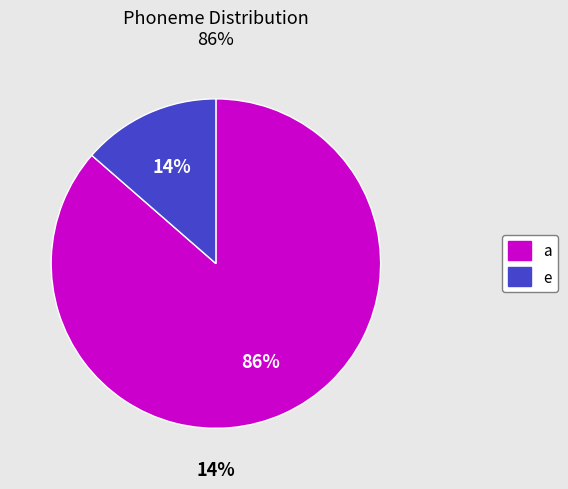

Between a and a, which is larger?

a